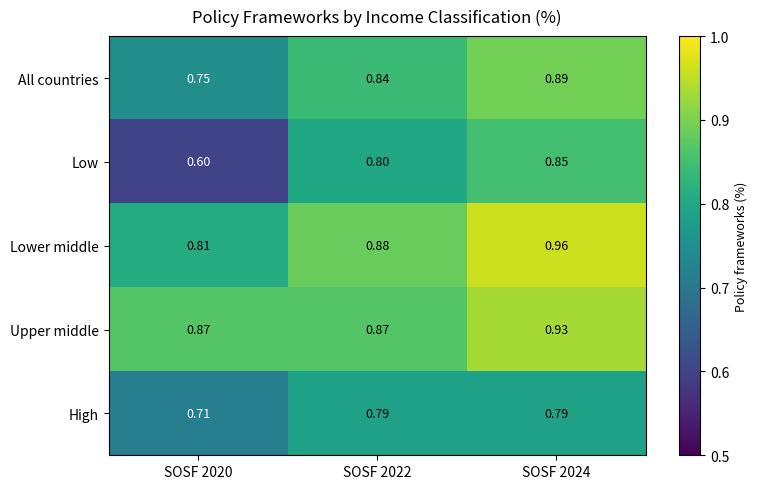

Rank the categories by All countries value from highest to lowest.

SOSF 2024, SOSF 2022, SOSF 2020